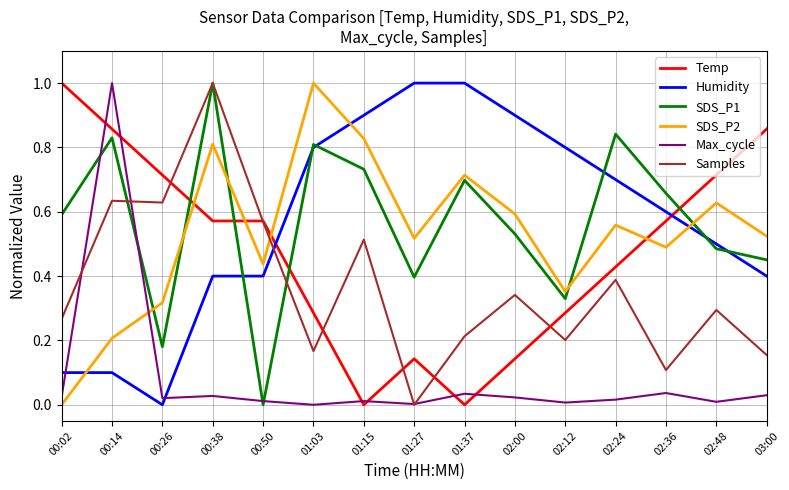

The Samples series shows 0.1 at 02:36. True or false?

True